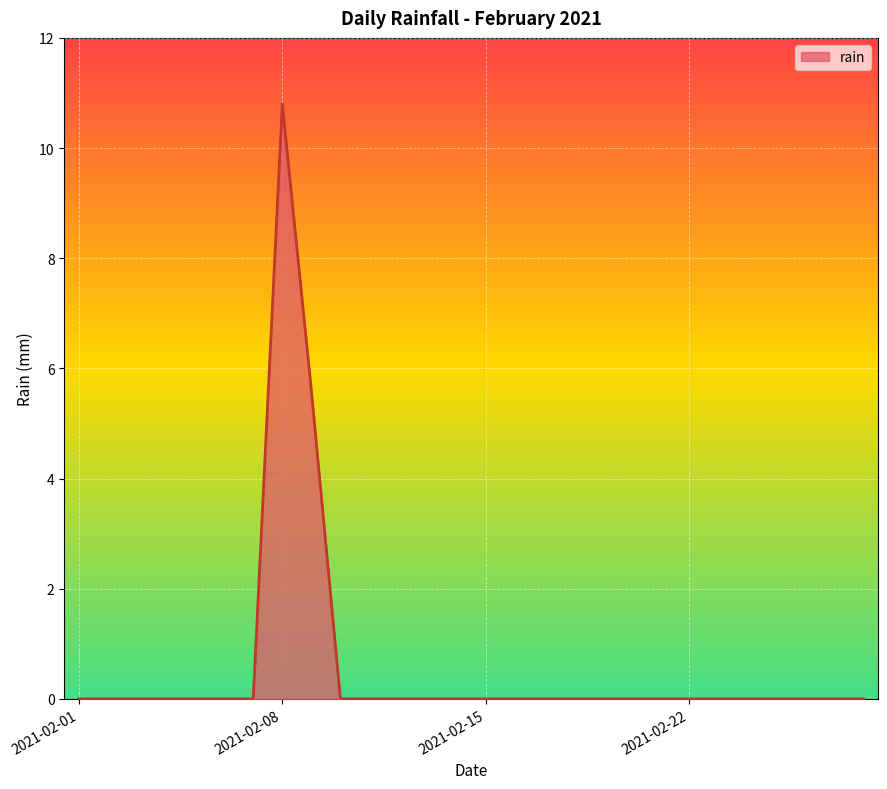

Does the chart have visible grid lines?

Yes